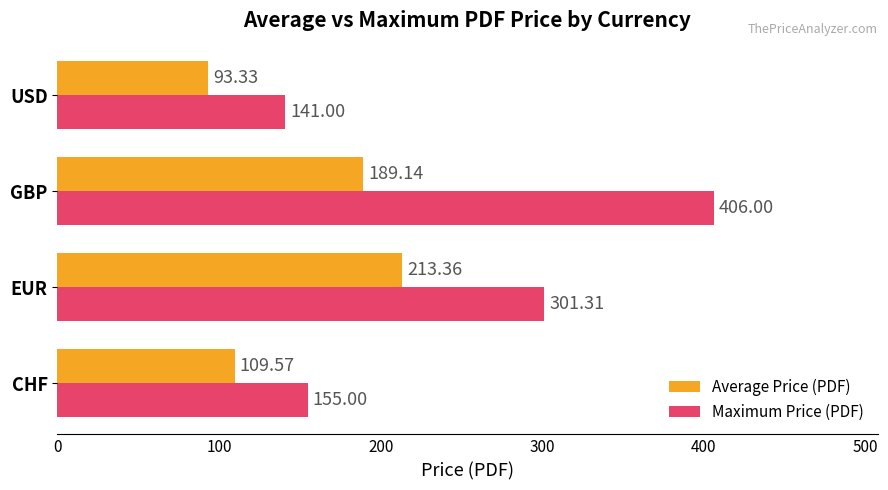

At which label does Maximum Price (PDF) reach its minimum?

USD